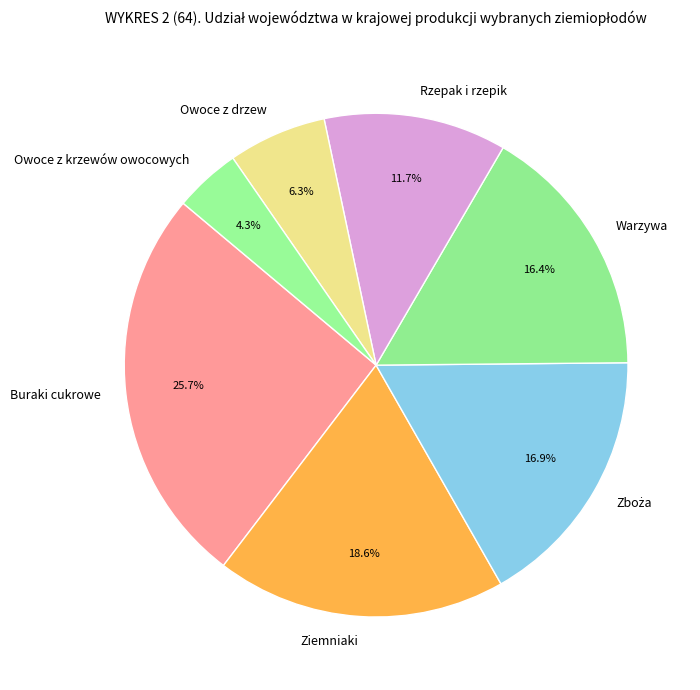

Which category has the biggest portion of the pie?

Buraki cukrowe